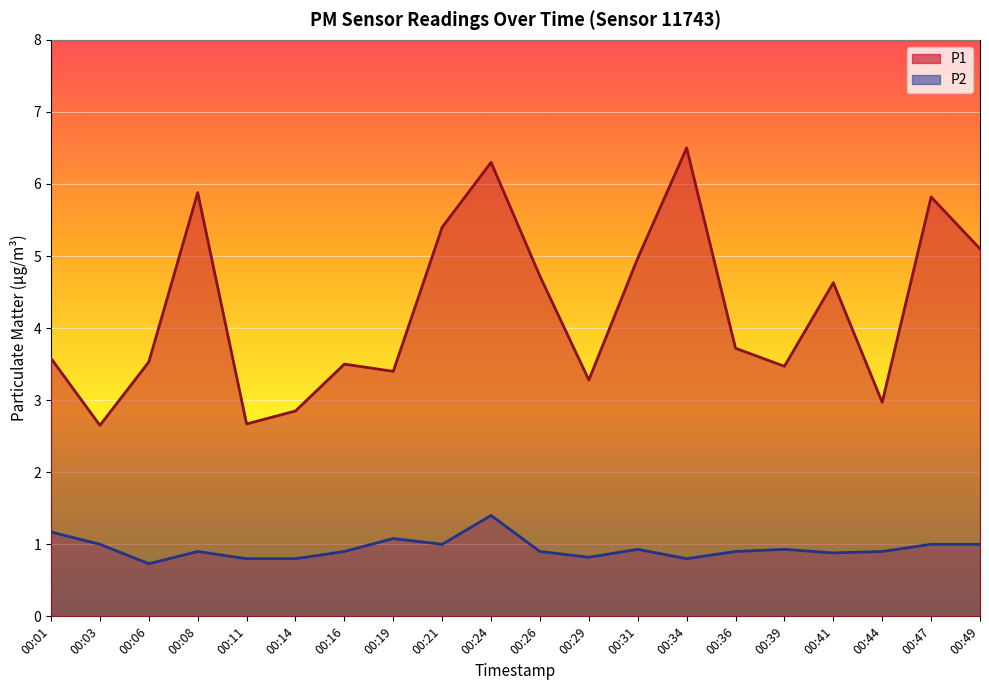

What is the difference between the P1 values at 00:31 and 00:41?

0.3